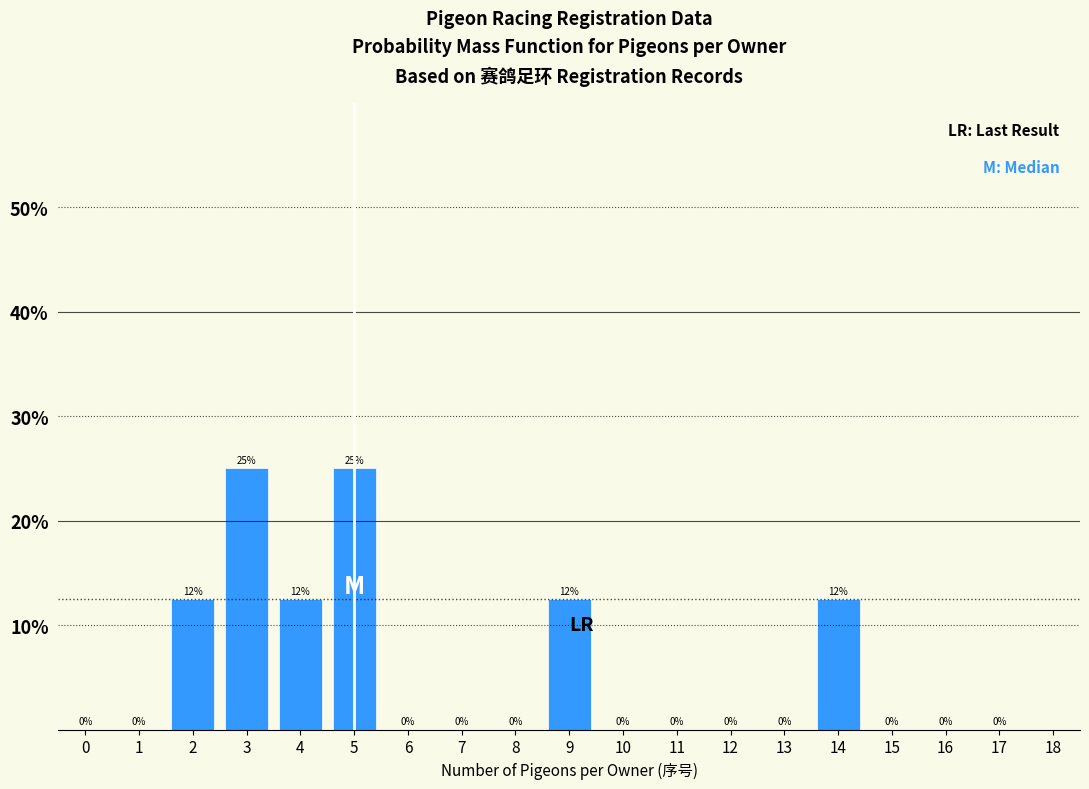

What is the approximate value at 2?

12.5